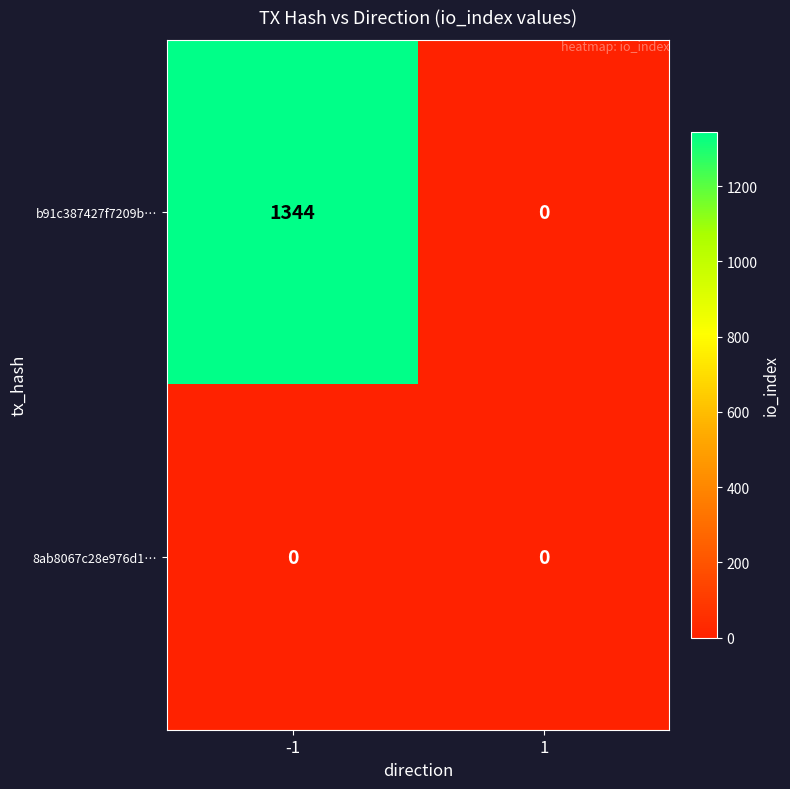

What is the total value across all series at -1?

1344